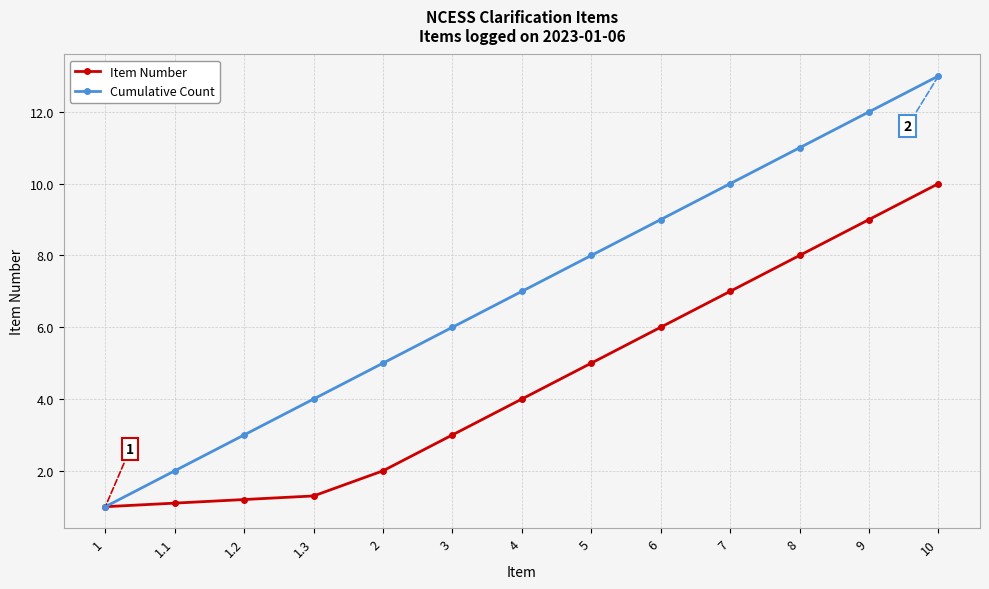

What is the average value of the Cumulative Count series?

7.0